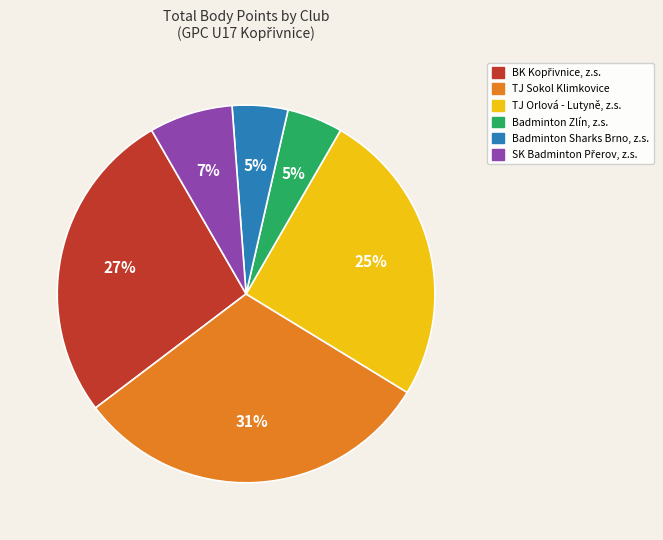

How many slices are in this pie chart?

6